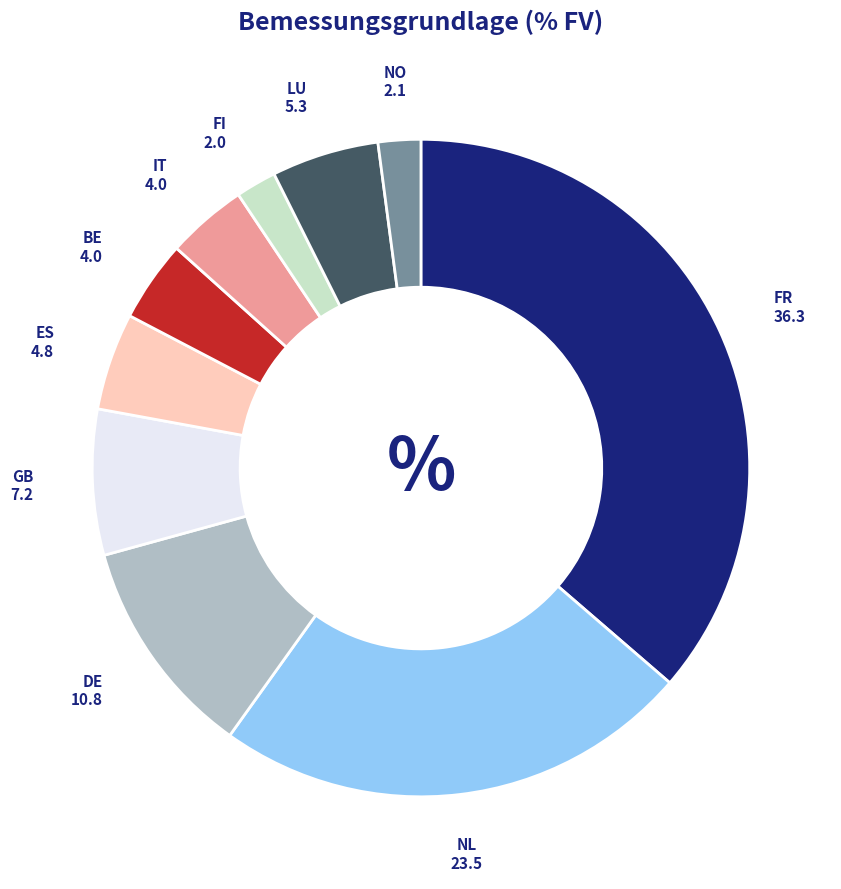

Which slice is the largest?

FR